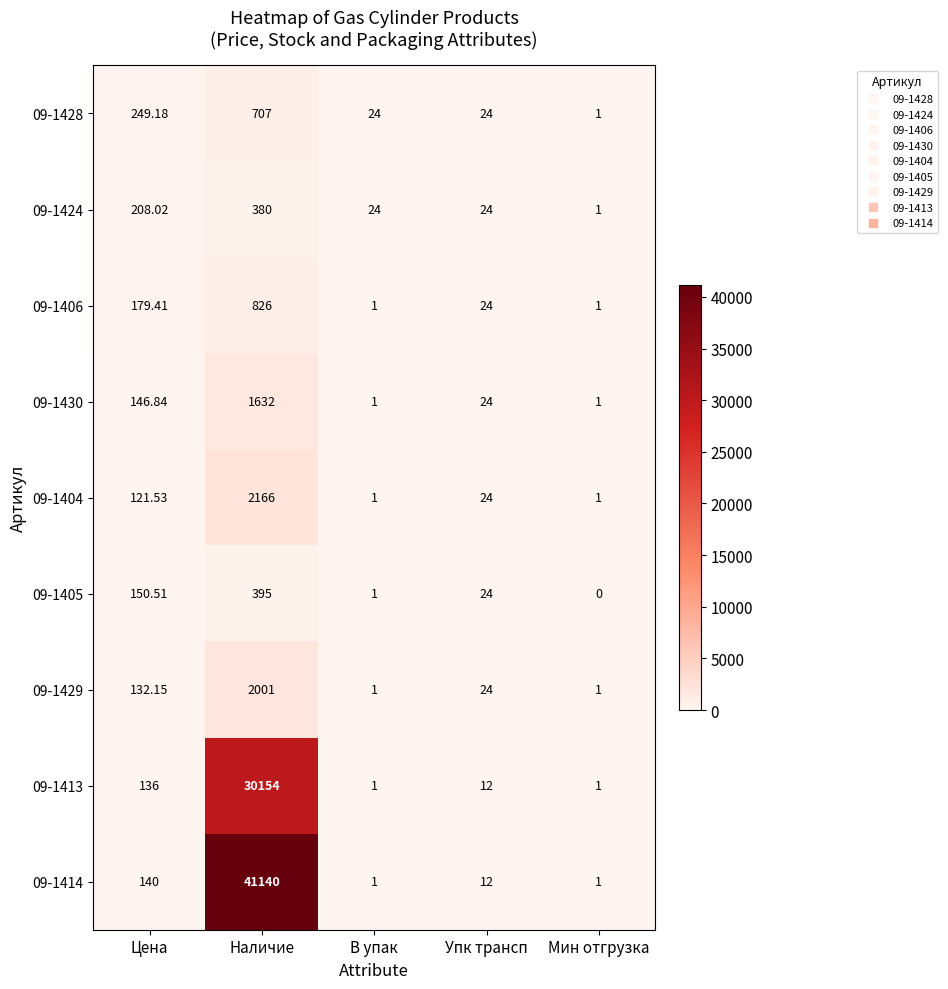

At which category is the sum across all series the highest?

Наличие